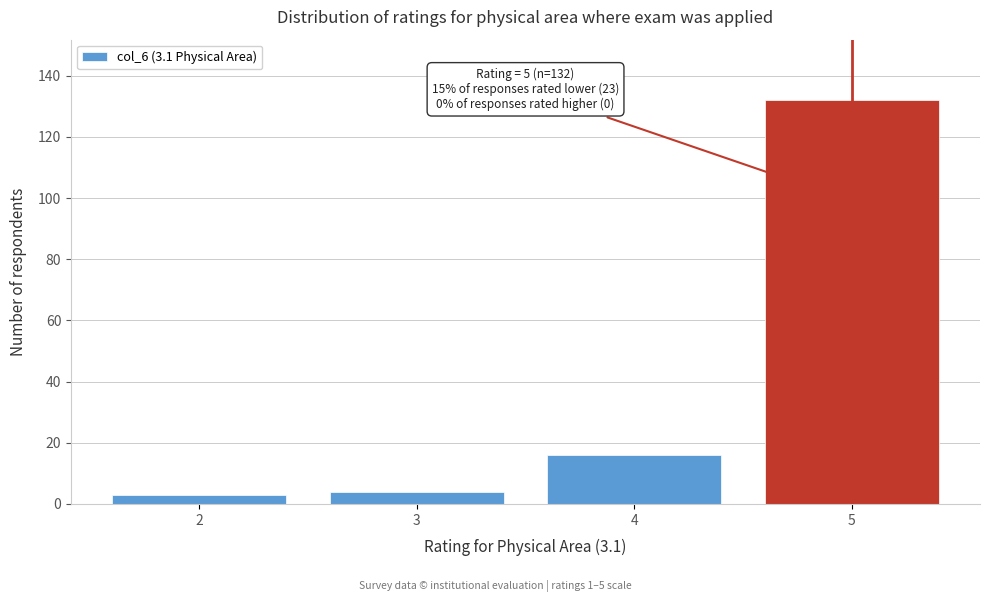

Reading left to right, extract all data points from this chart.

3	4	16	132